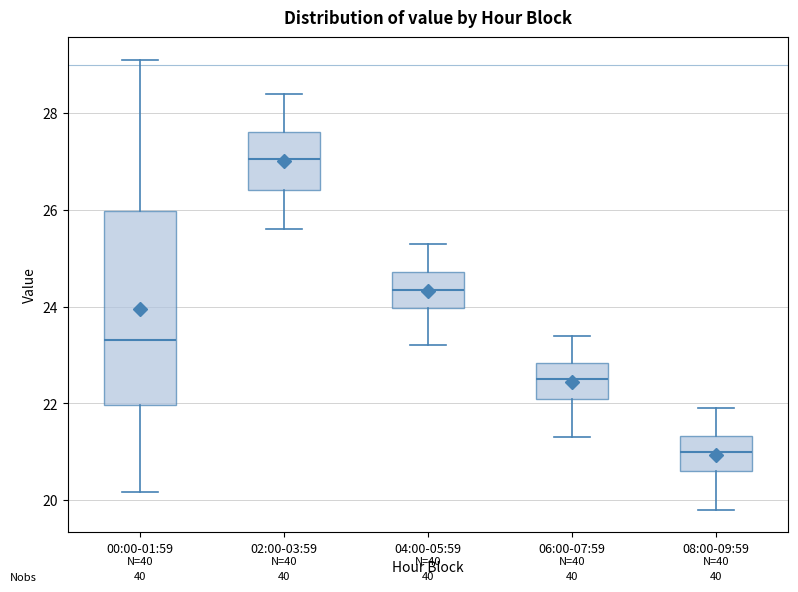

Reading left to right, transcribe this box plot: for each box, give where its median line is, the range the box spans, and where its two whiskers end, as read against the y-axis. The values are not printed on the chart, so give them approximately, as read against the axis.

00:00-01:59: median 23.4, box 22.0 to 26.0, whiskers 20.2 to 29.2
02:00-03:59: median 27.0, box 26.4 to 27.6, whiskers 25.6 to 28.4
04:00-05:59: median 24.4, box 24.0 to 24.8, whiskers 23.2 to 25.4
06:00-07:59: median 22.6, box 22.2 to 22.8, whiskers 21.4 to 23.4
08:00-09:59: median 21.0, box 20.6 to 21.4, whiskers 19.8 to 22.0